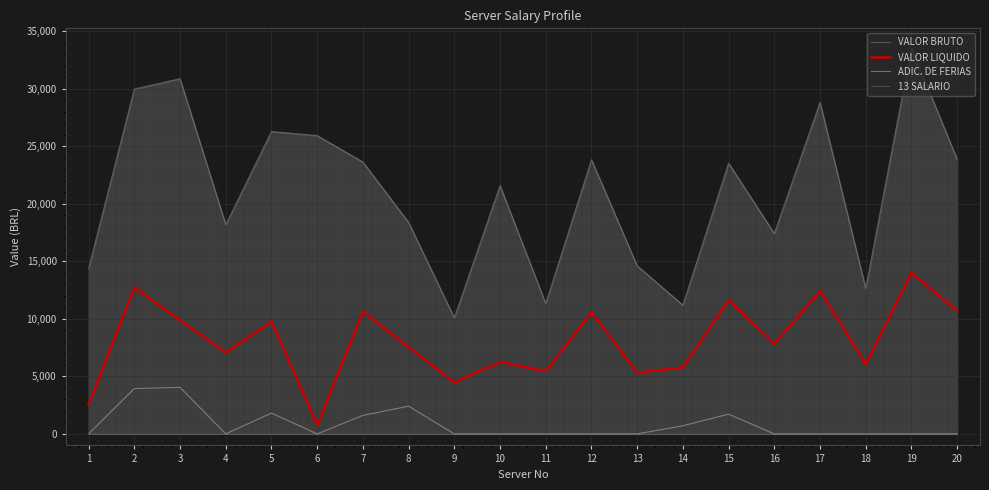

Does the chart display data point markers on the line(s)?

No